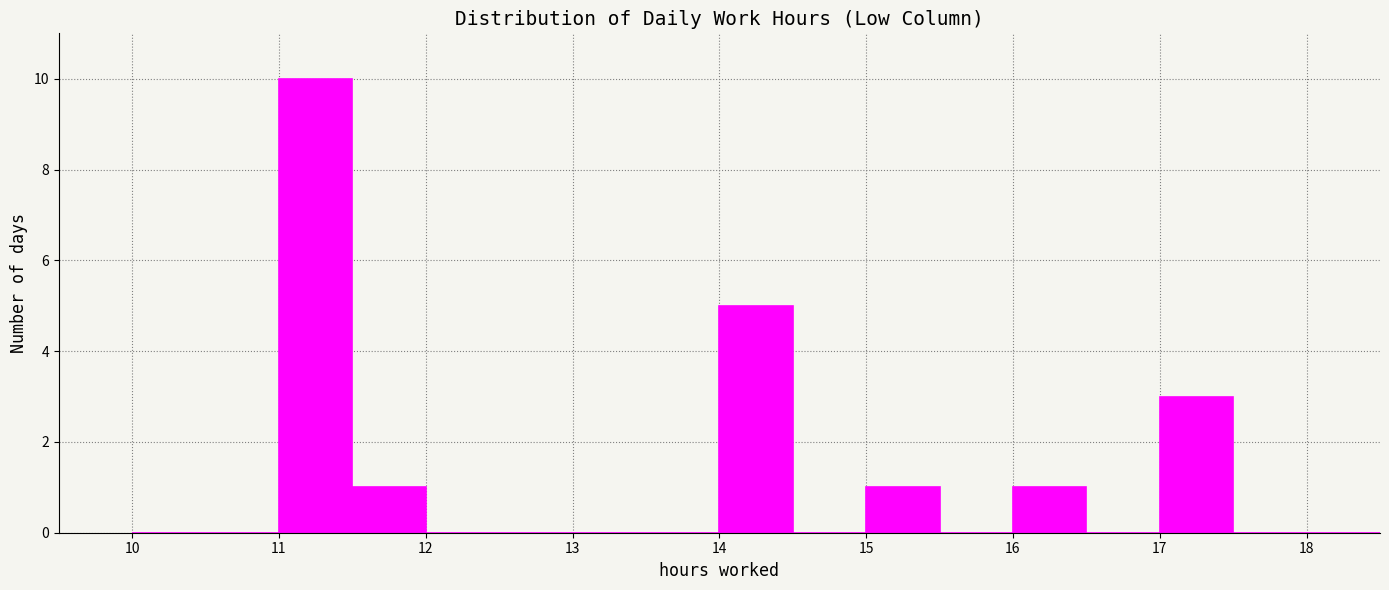

What is the height of the bar covering 14.0 to 14.5 on the x-axis? The values are not printed on the chart, so give them approximately, as read against the axis.

5